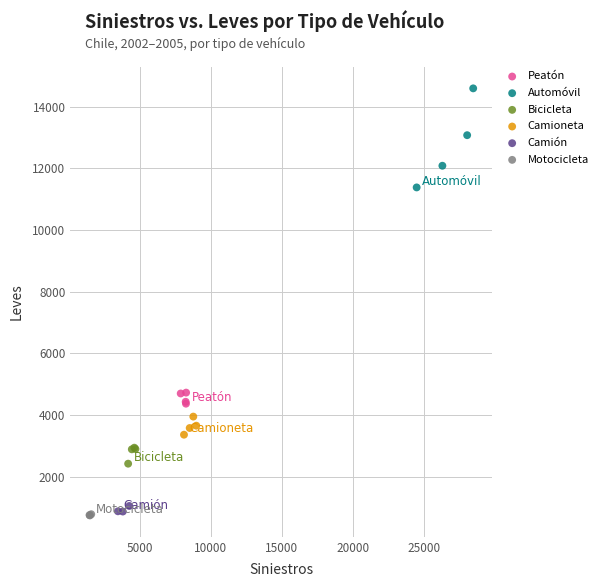

Which series has the largest Y range (max minus min)?

Automóvil